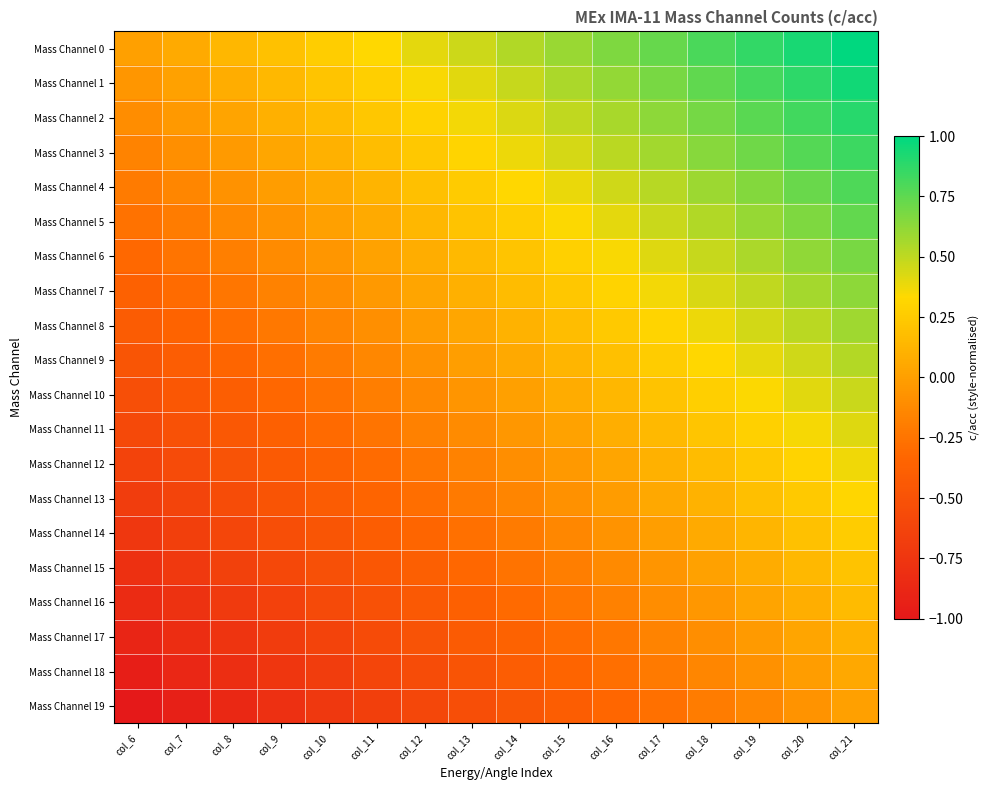

Which series has the largest total across all categories?

Mass Channel 0